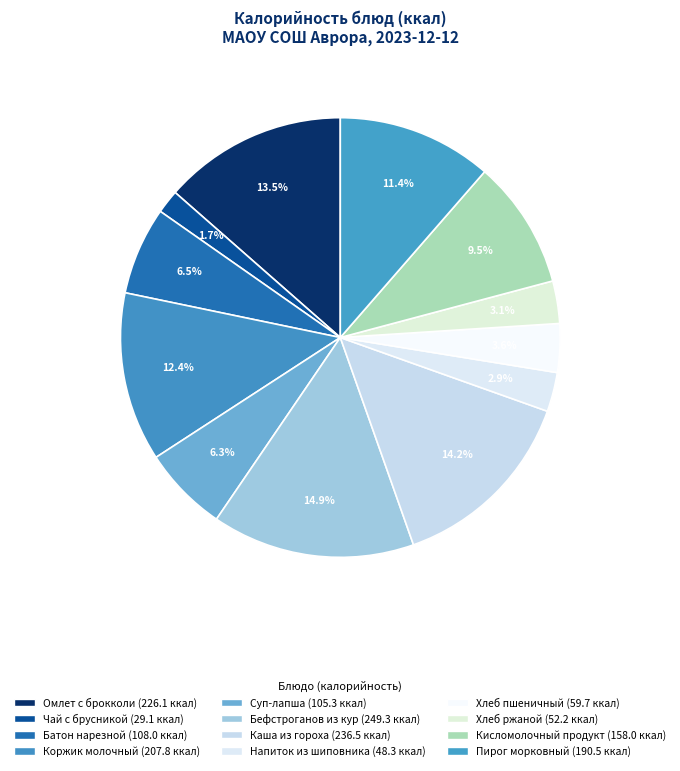

Count the number of slices in the pie.

12